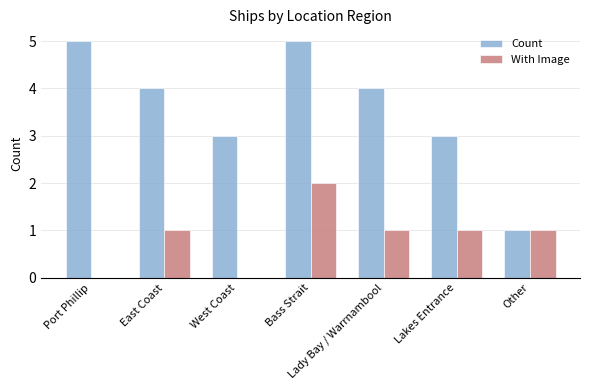

What value does the Count series have at East Coast?

4